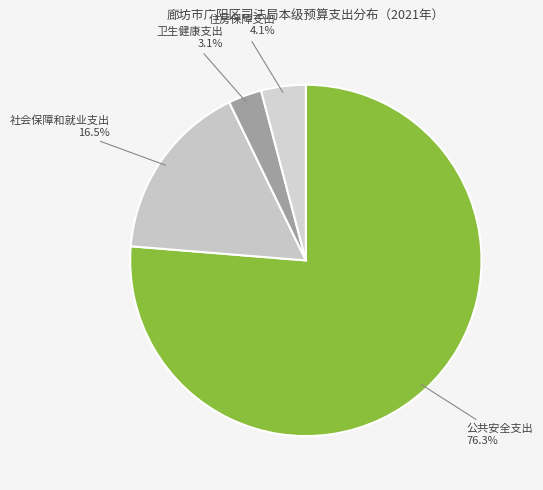

To the nearest percent, what is the difference between the largest and smallest slice percentages?

73%